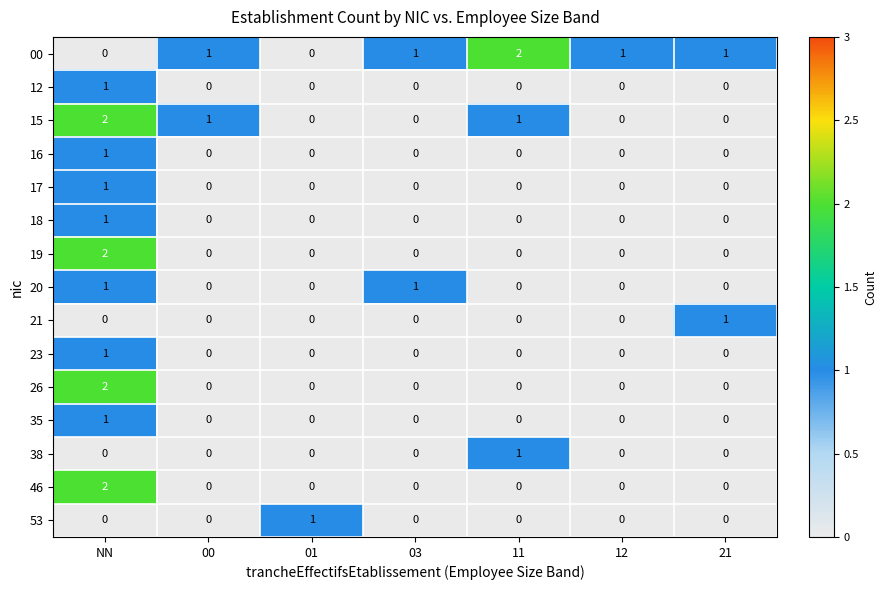

What is the greatest value displayed?

2